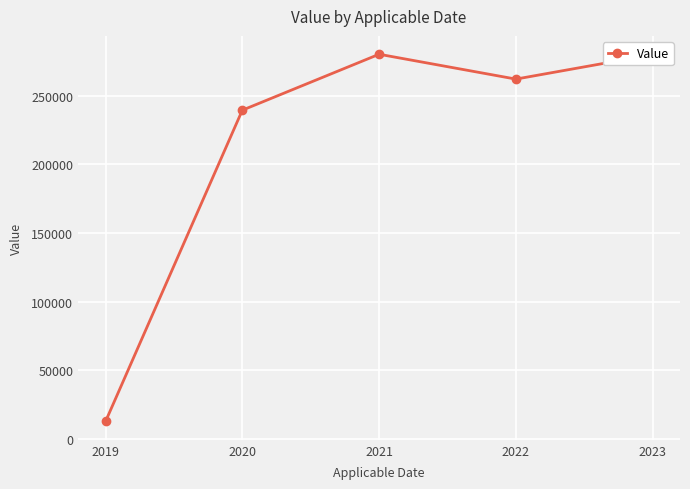

How many interior local valleys (lower than both neighbors) does the data have?

1